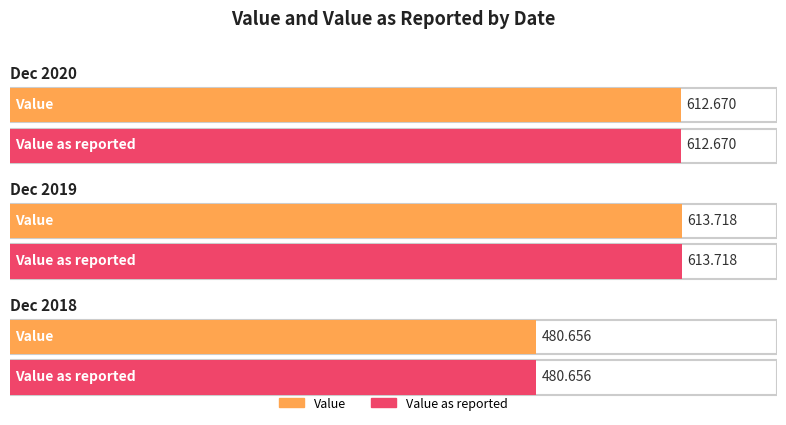

What is the lowest value of the Value as reported series?

480.7